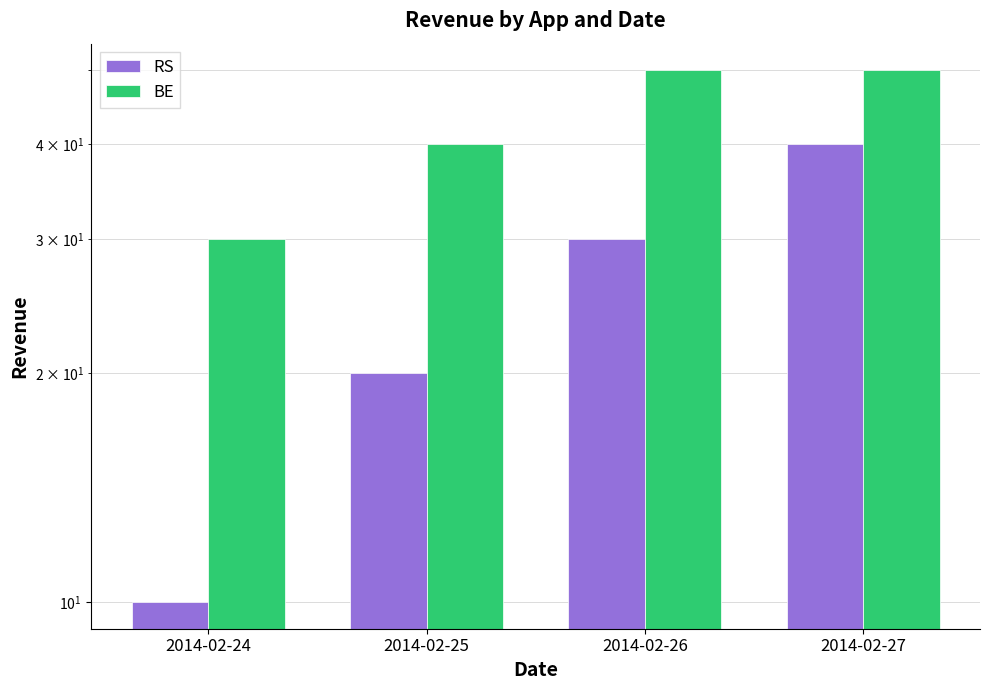

What is the value of the BE bar at the 2nd from the left?

40